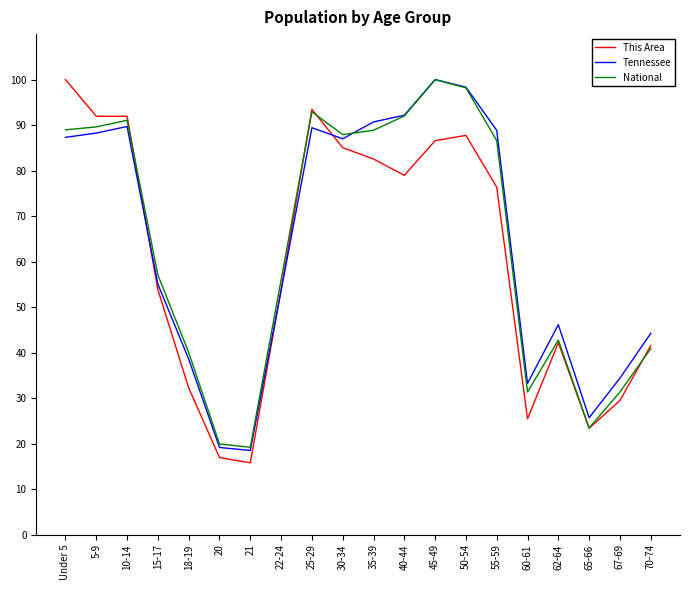

True or false: National has a value of 50.9 at 35-39.

False